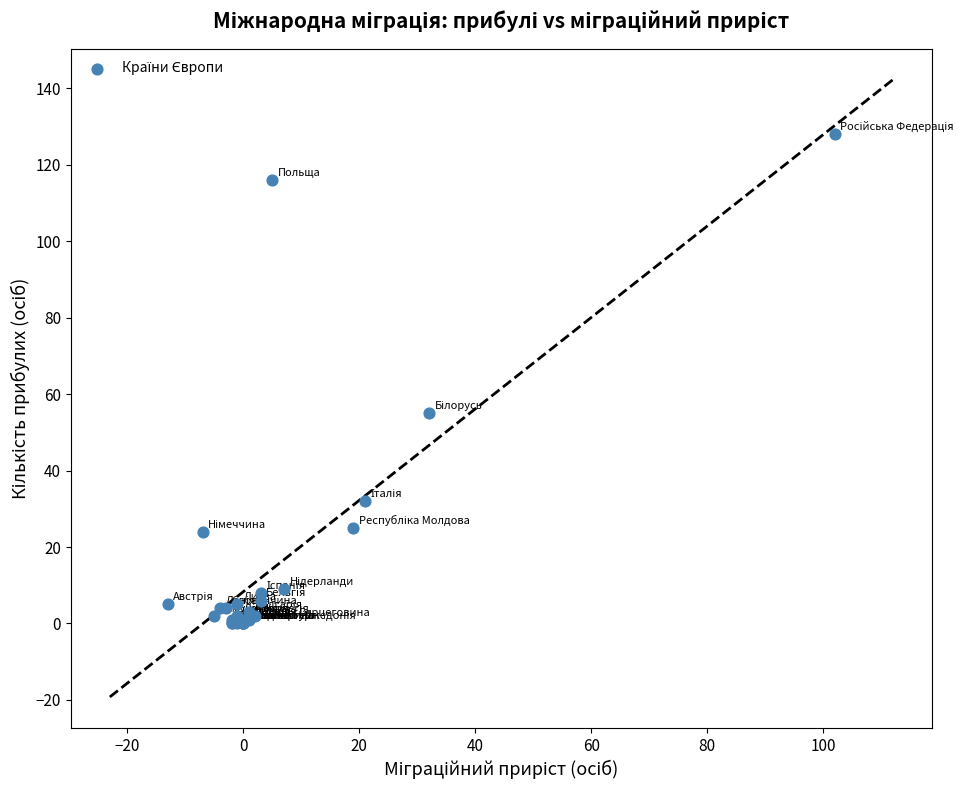

What Y value in the scatter plot is closest to 64?

55